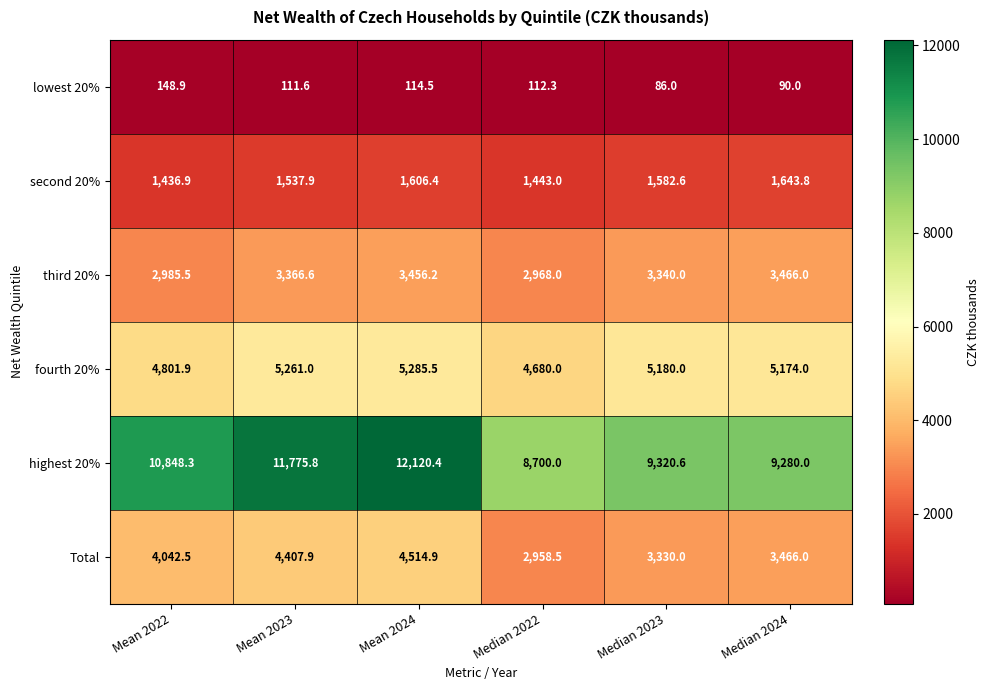

Where does the Total series first go above 4042?

Mean 2022